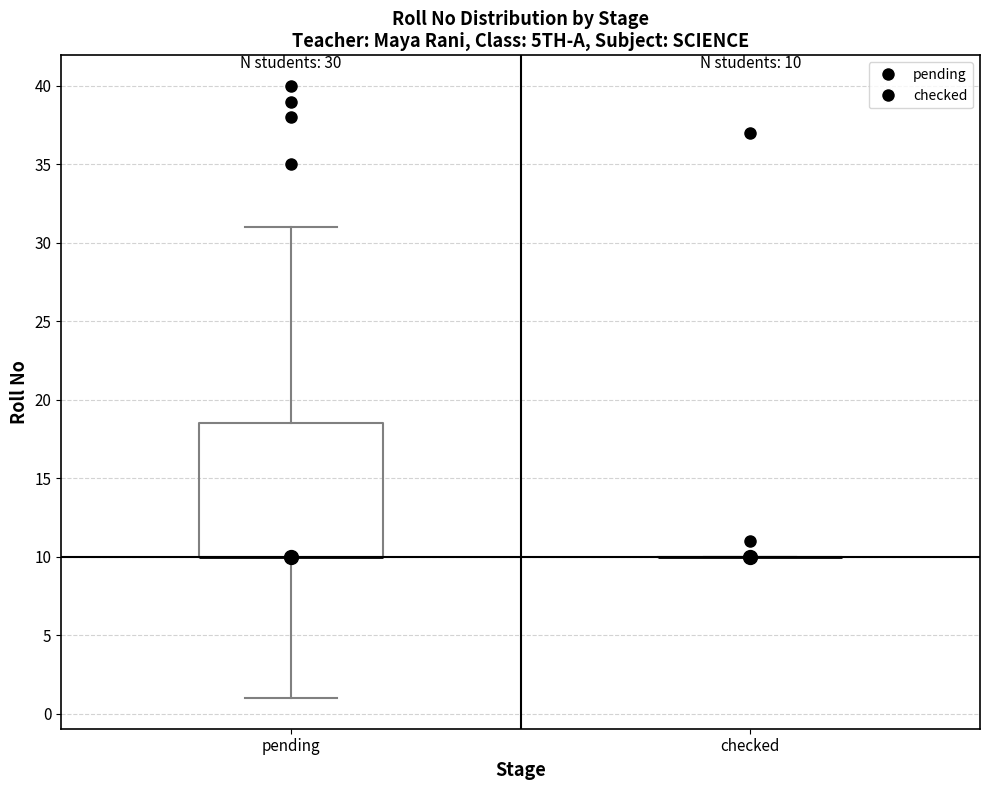

Comparing the boxes themselves (not the whiskers), which one is the tallest?

pending